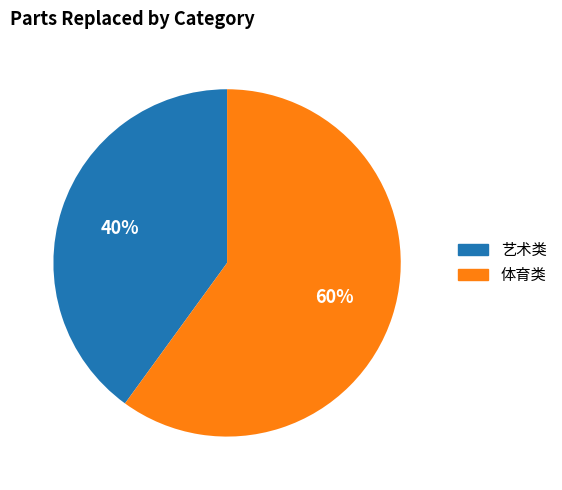

Rank the categories by value from lowest to highest.

艺术类, 体育类